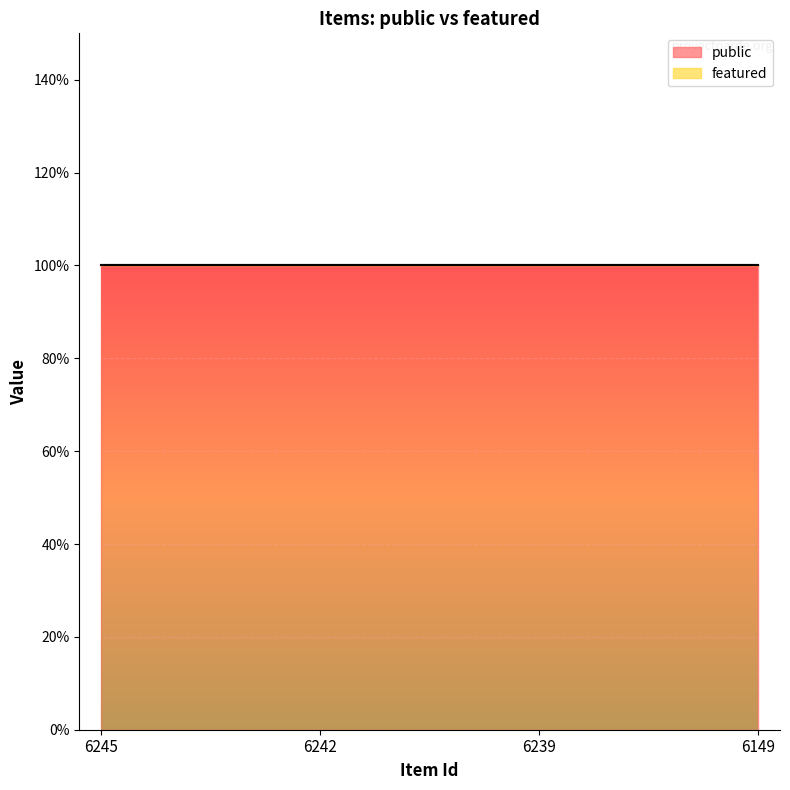

How many lines are shown in the chart?

2